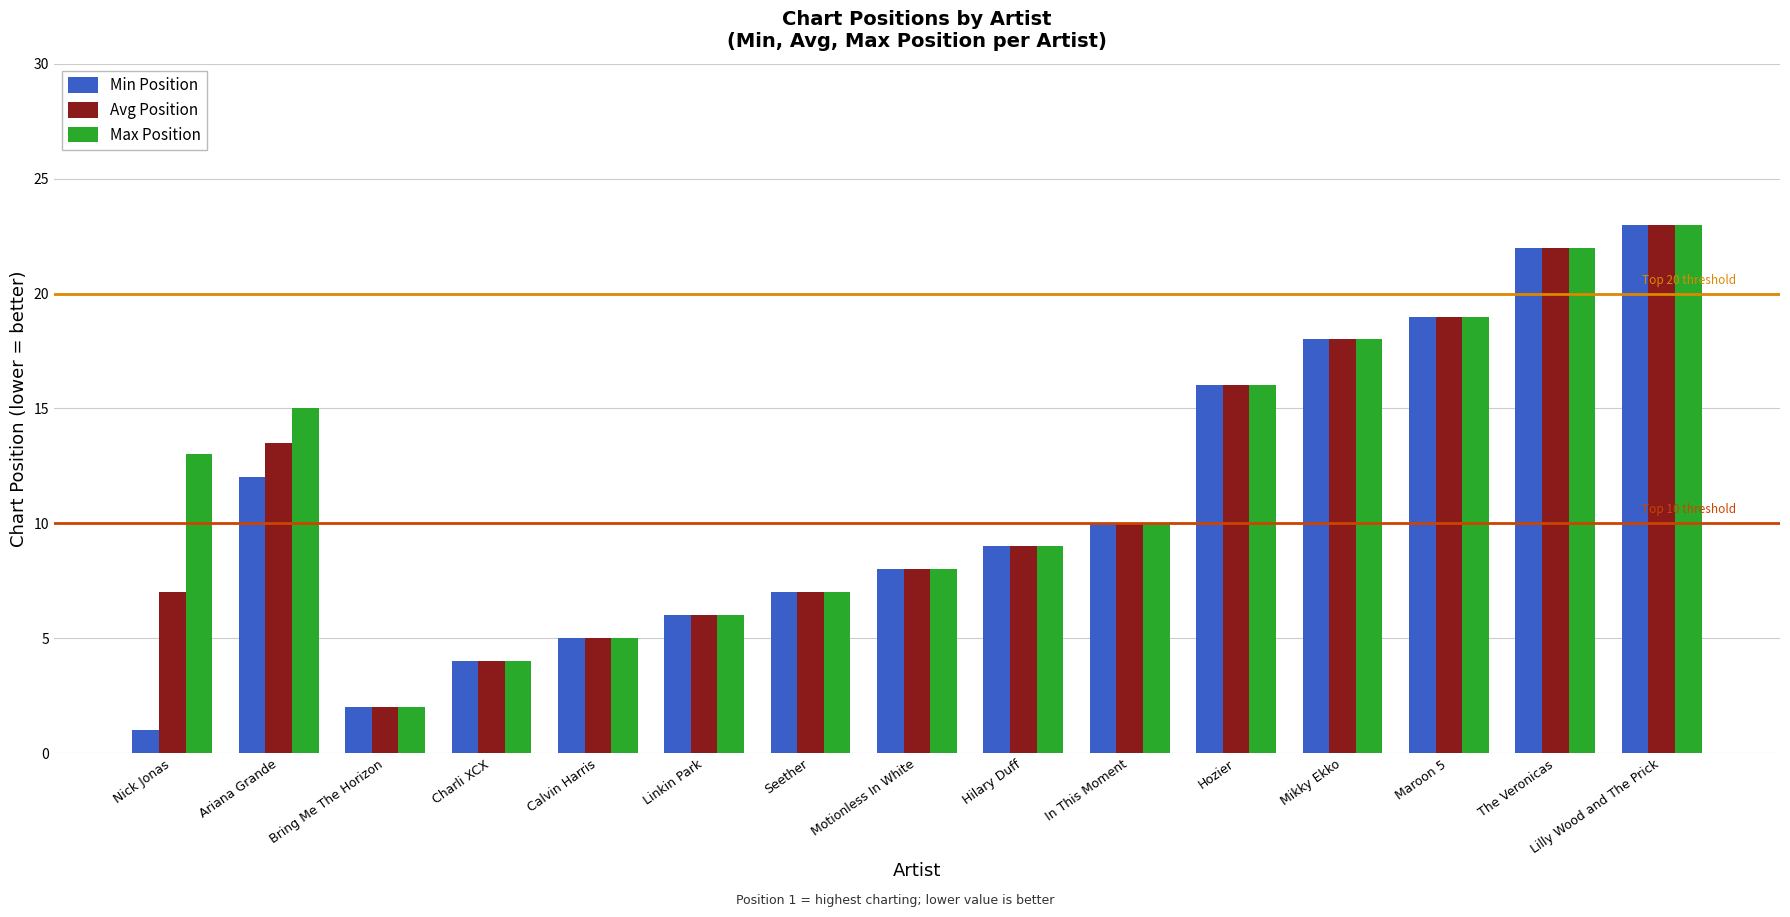

Which series has the largest range (max minus min)?

Min Position